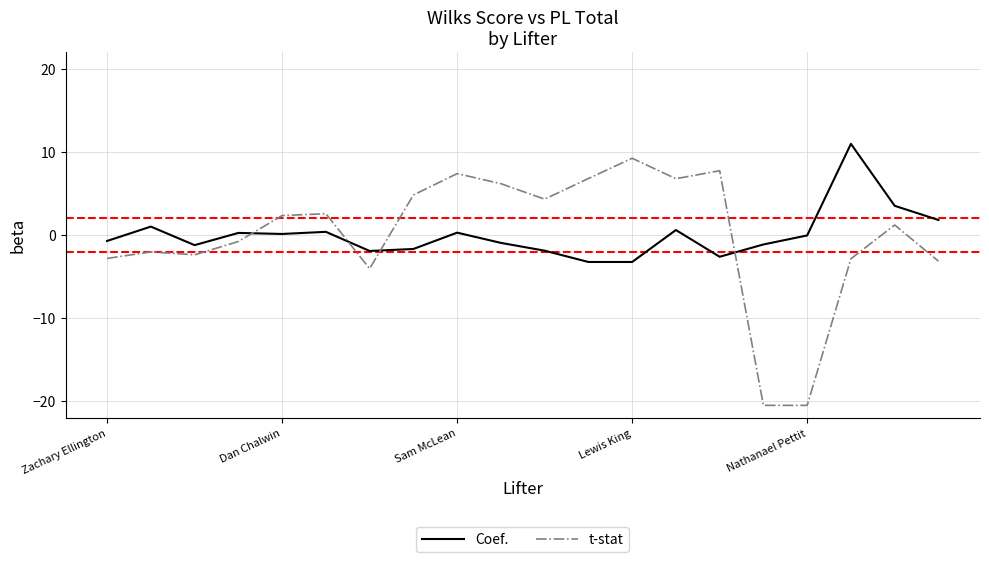

True or false: t-stat and Coef. intersect in this chart.

True